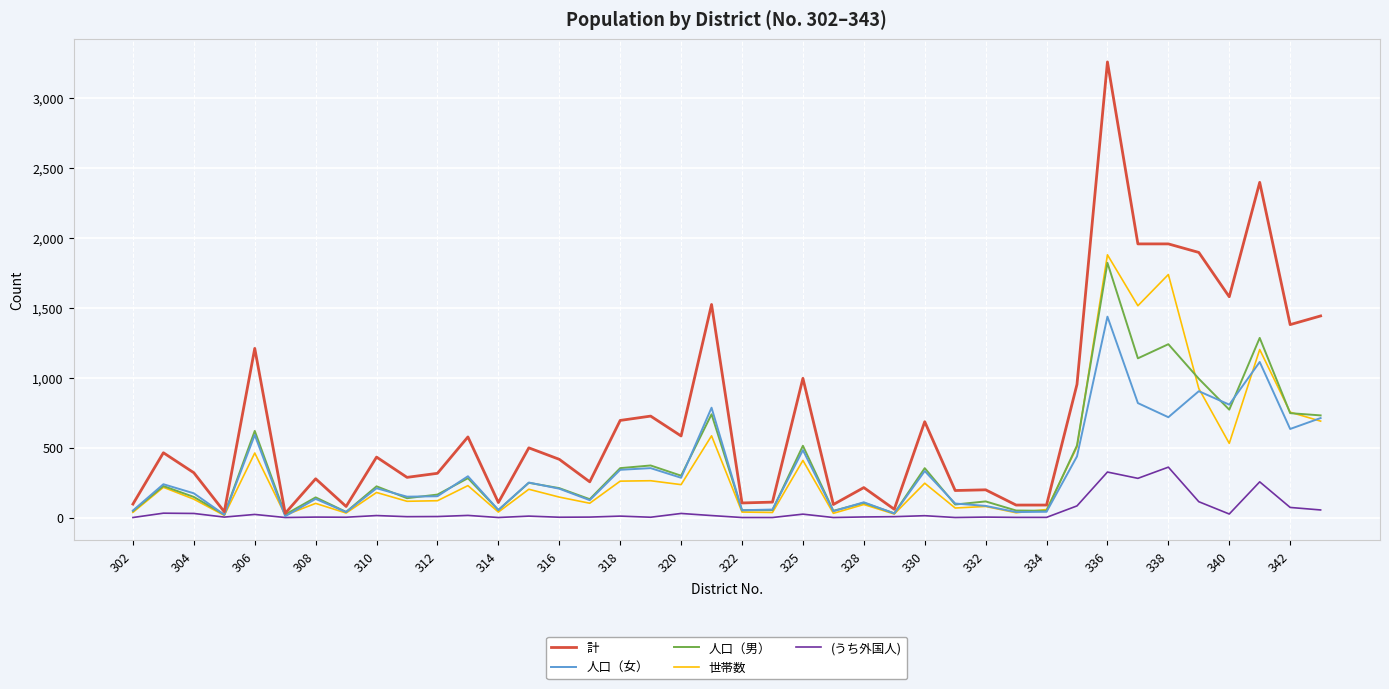

How many values in the 世帯数 series are below 179?

20